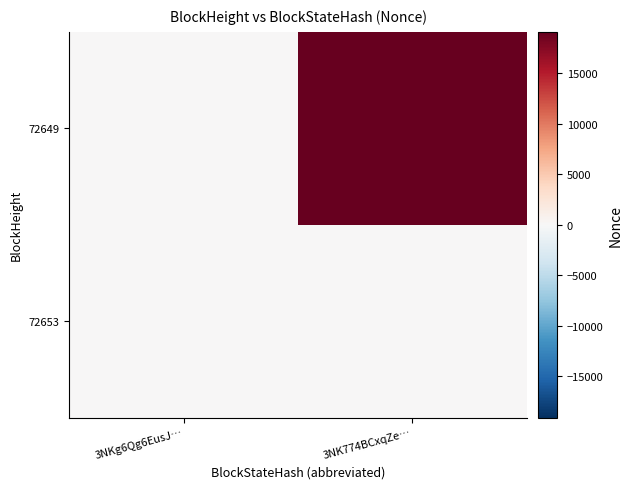

At which category is the sum across all series the highest?

3NK774BCxqZe…